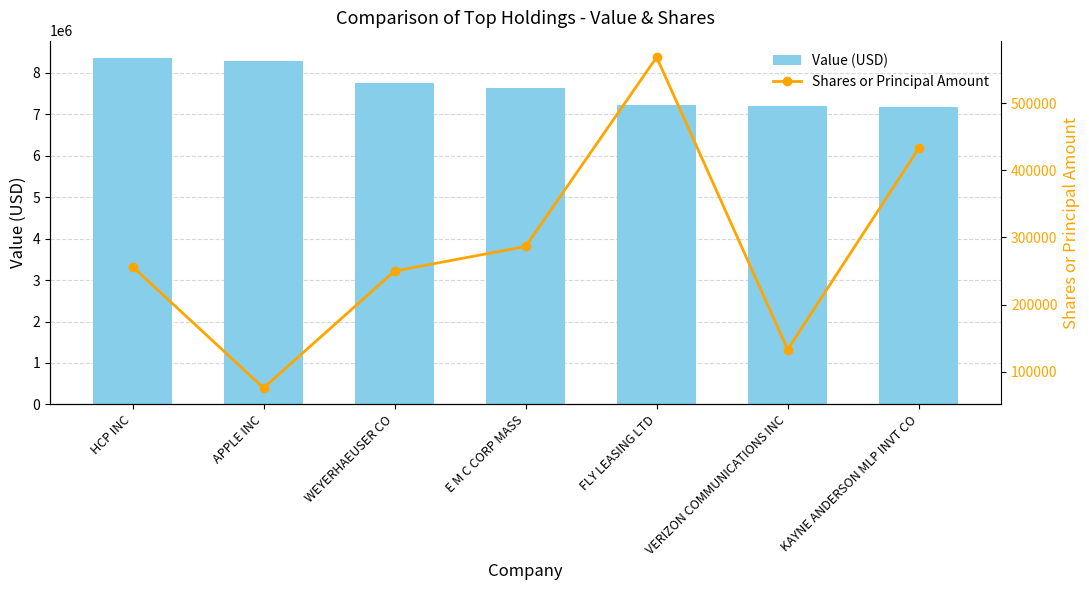

At how many categories does at least one series exceed 7866643?

2